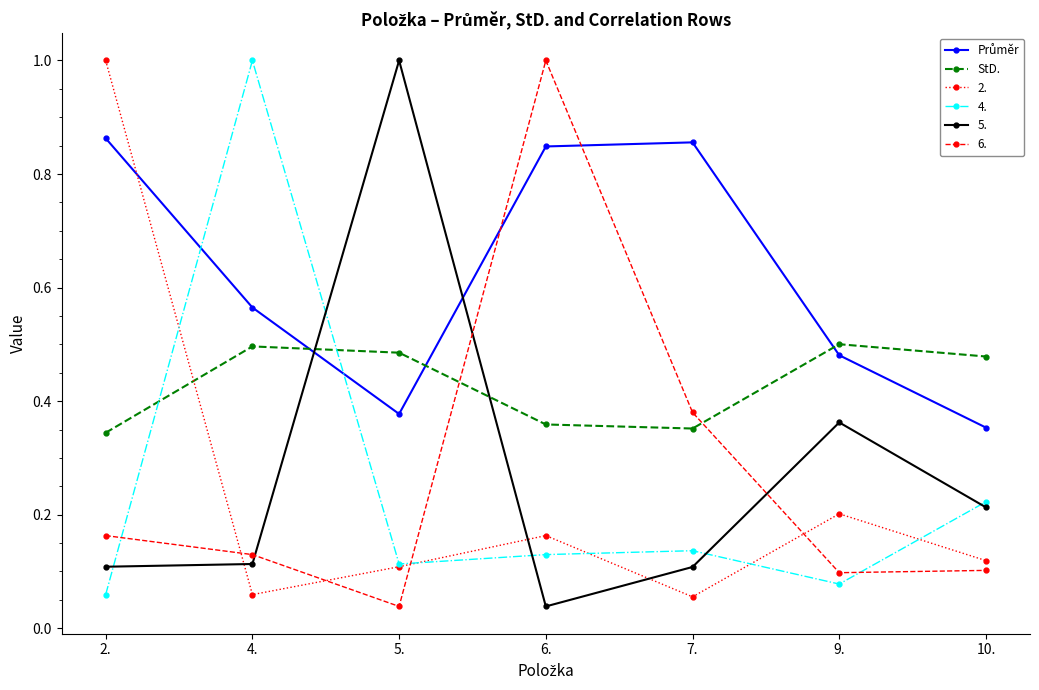

What is the greatest value displayed?

1.0